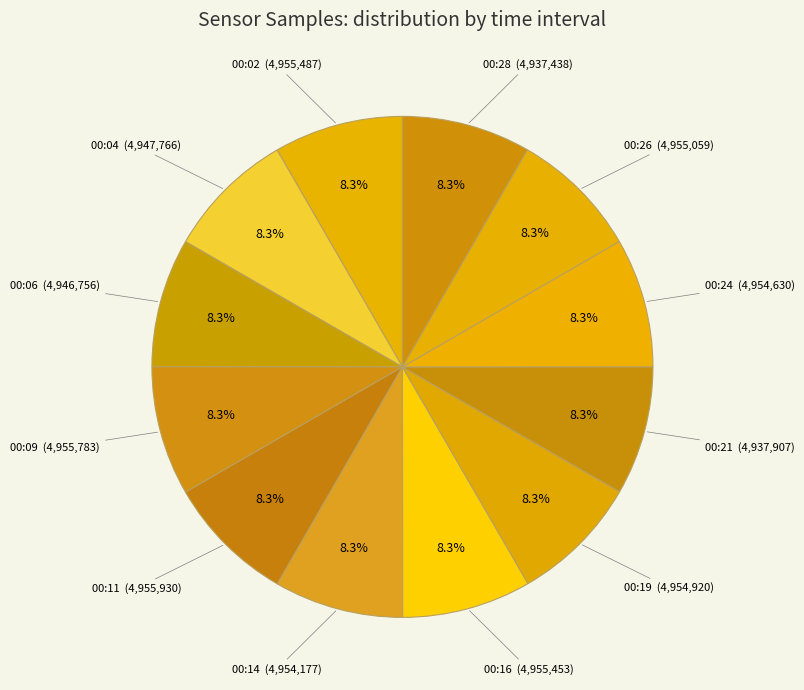

How many slices are in this pie chart?

12